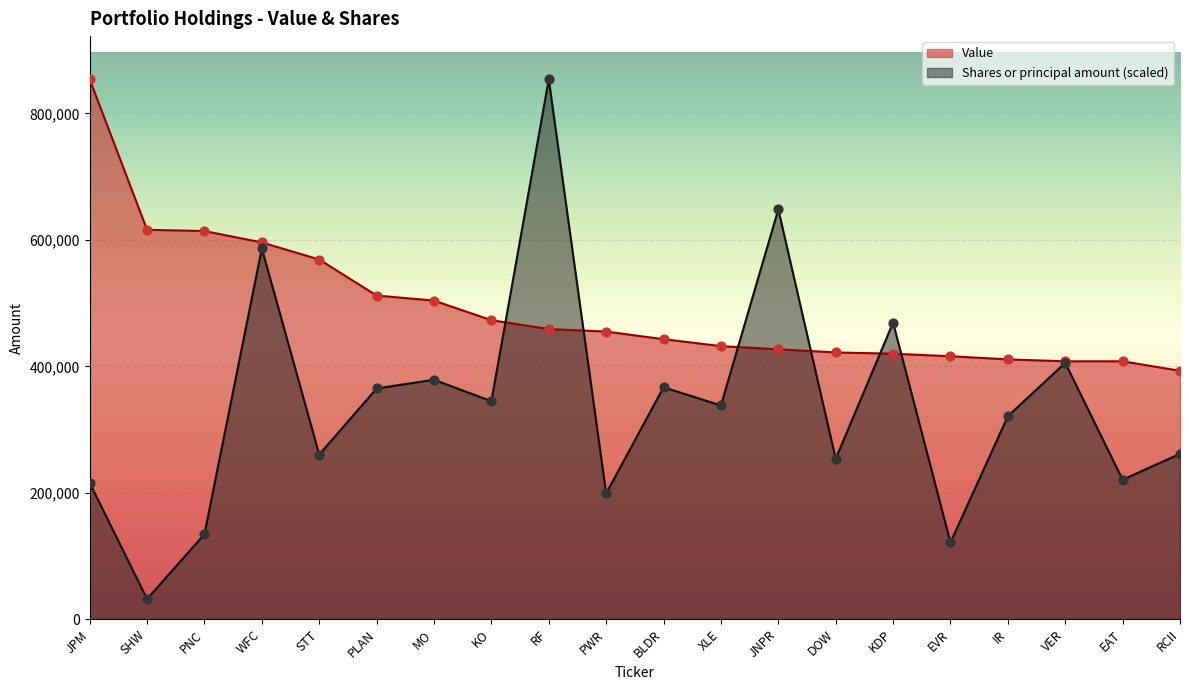

Which series contains the lowest Y value?

Shares or principal amount